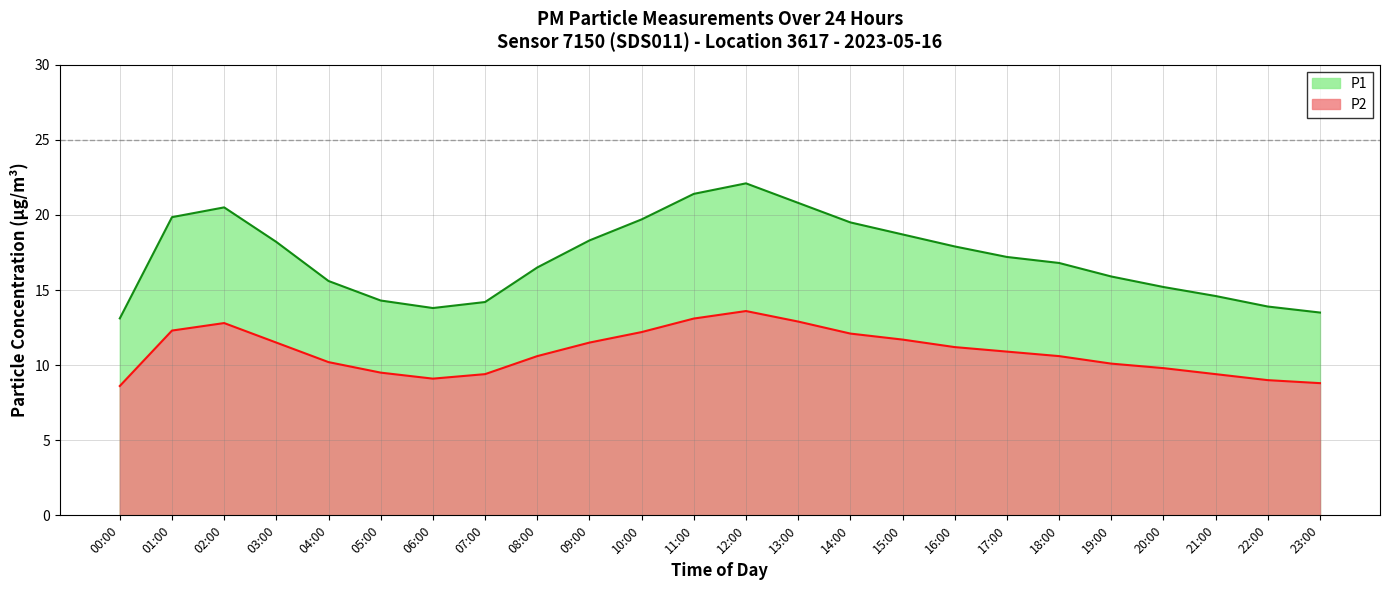

At which category does P2 reach its first local valley?

06:00